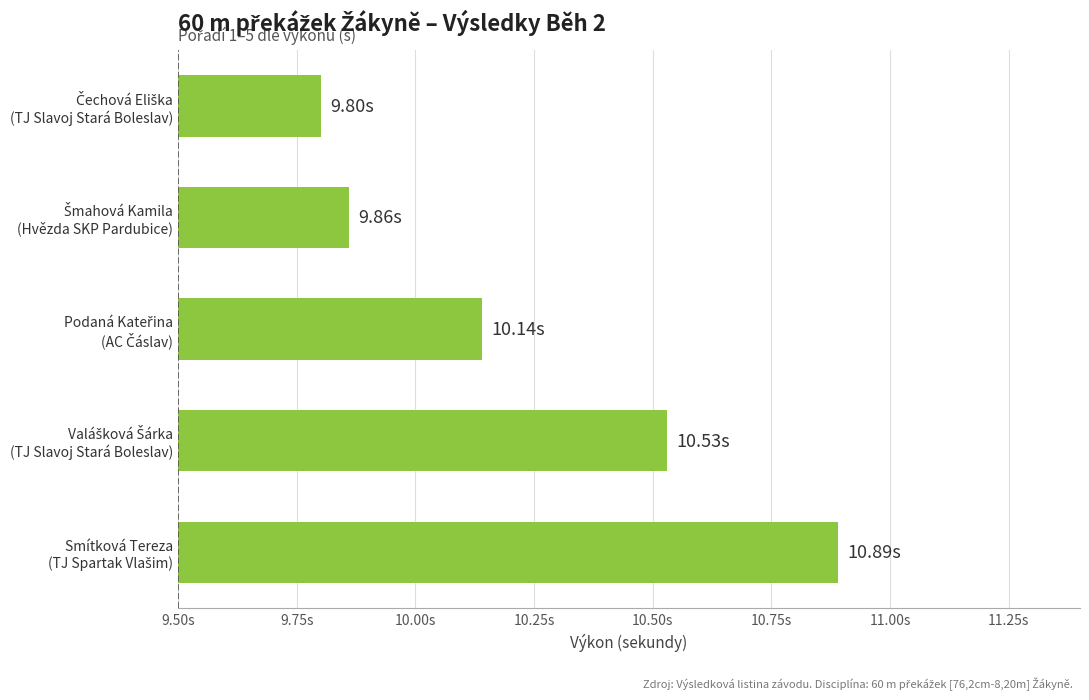

How many values are between 9 and 10?

2